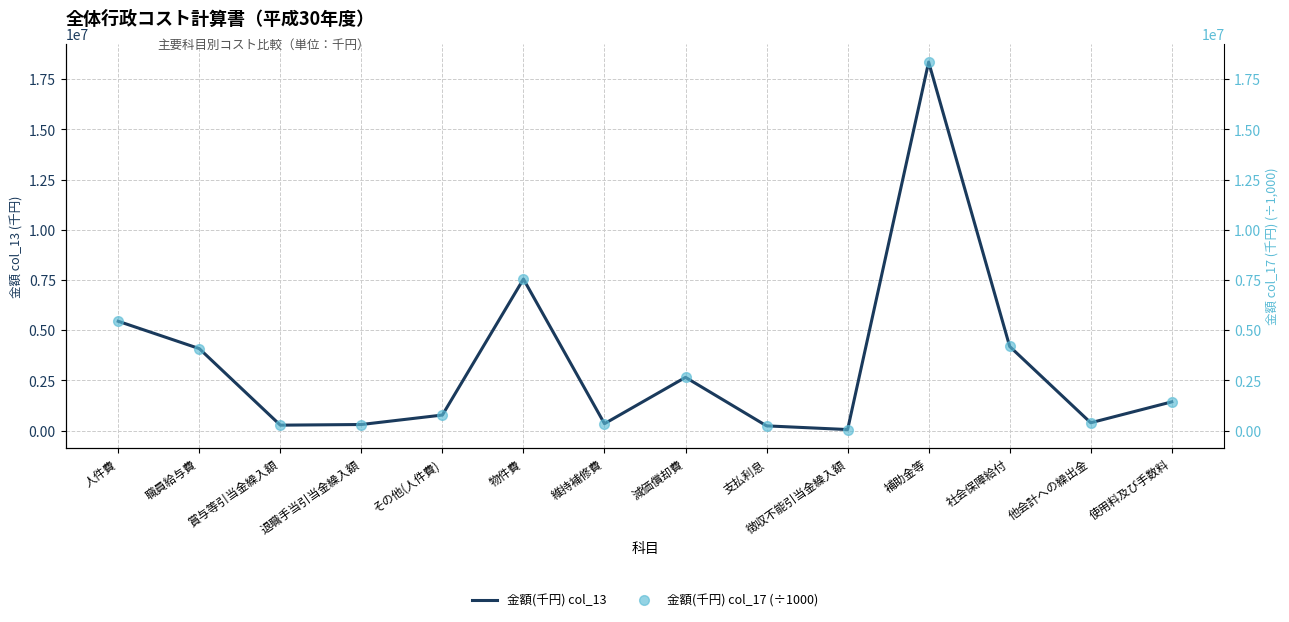

True or false: 金額(千円) col_17 (÷1000) and 金額(千円) col_13 cross at least once.

True